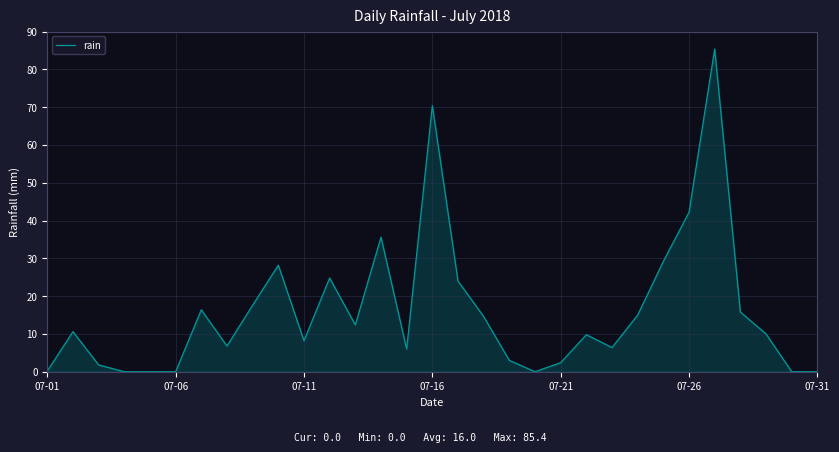

What is the greatest value displayed?

85.4